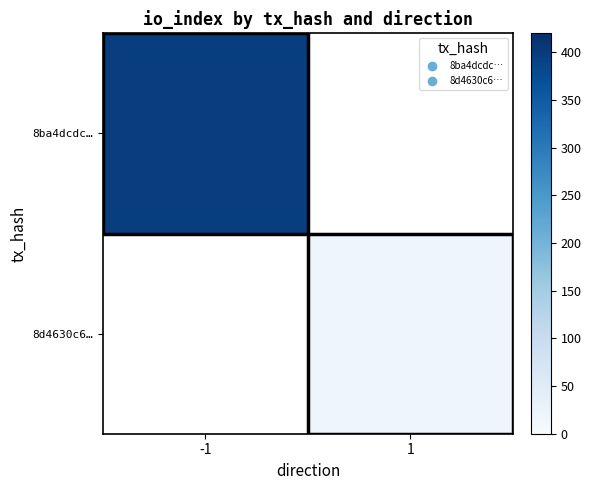

At which label does 8ba4dcdc… reach its peak?

-1